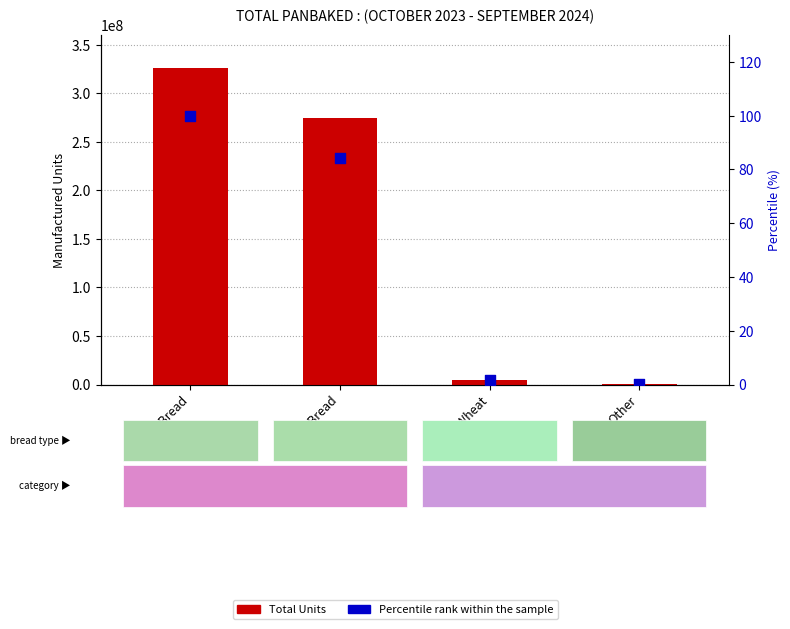

Which series has the largest total across all categories?

Total Units